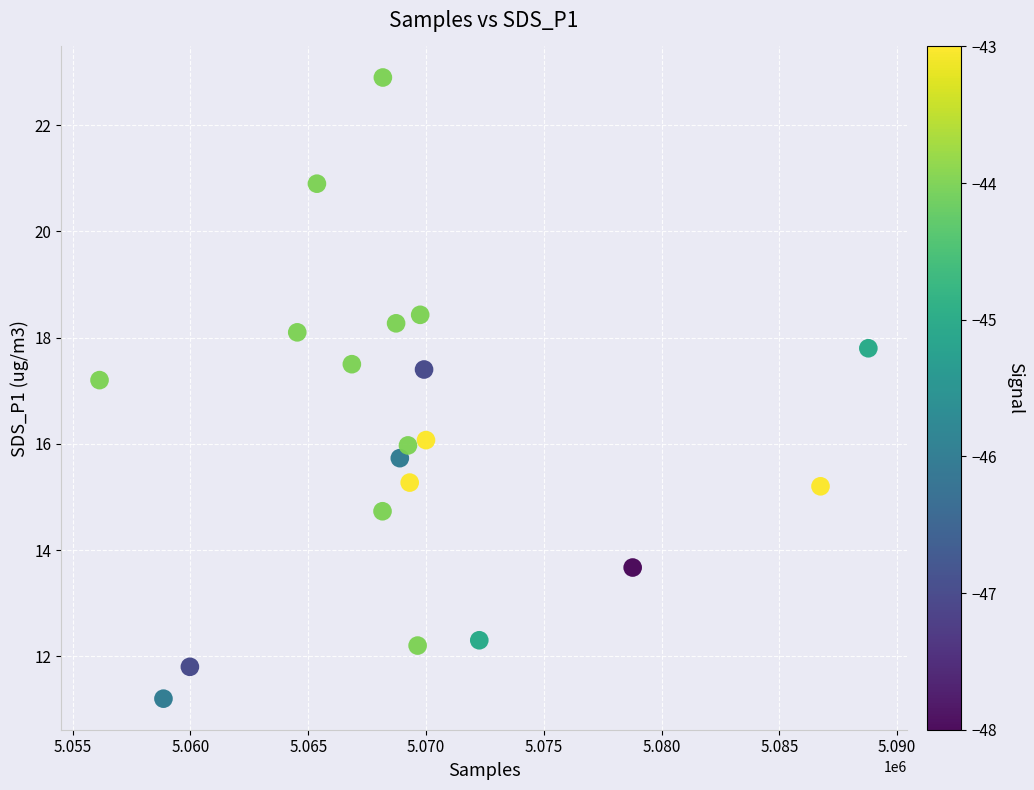

What Y value in the scatter plot is closest to 17?

17.2